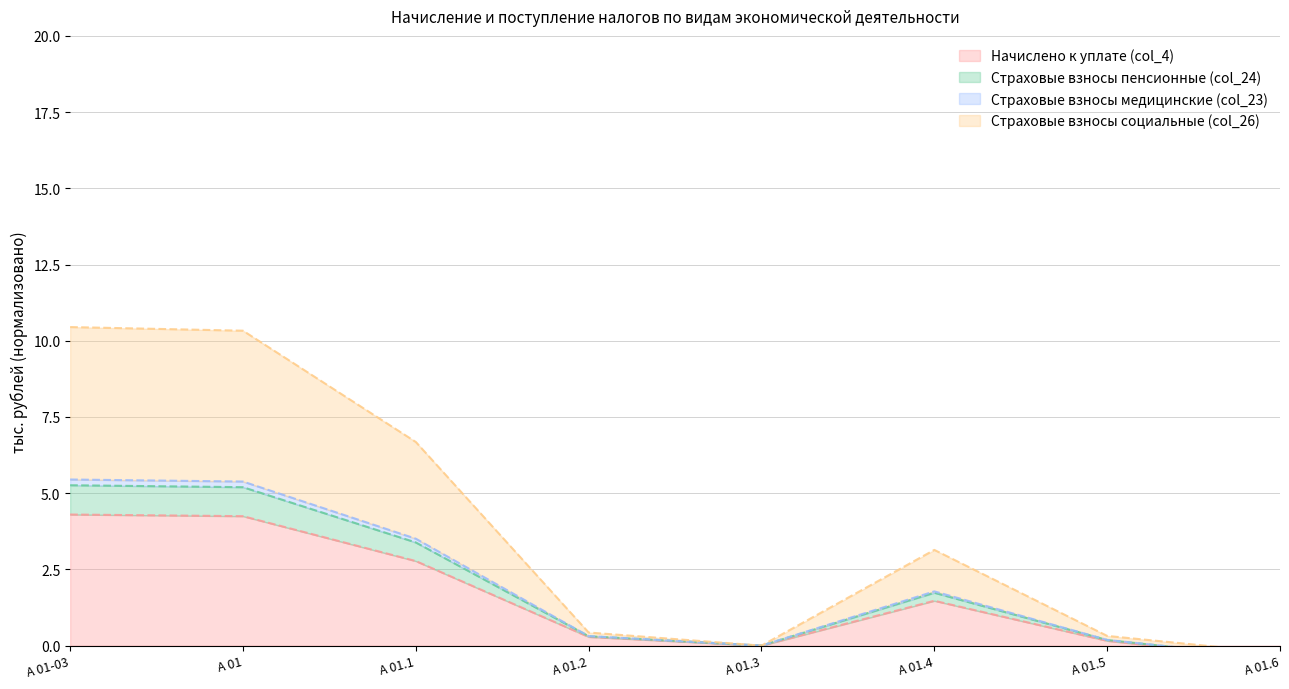

Between A 01.3 and A 01.4, which is larger?

A 01.4